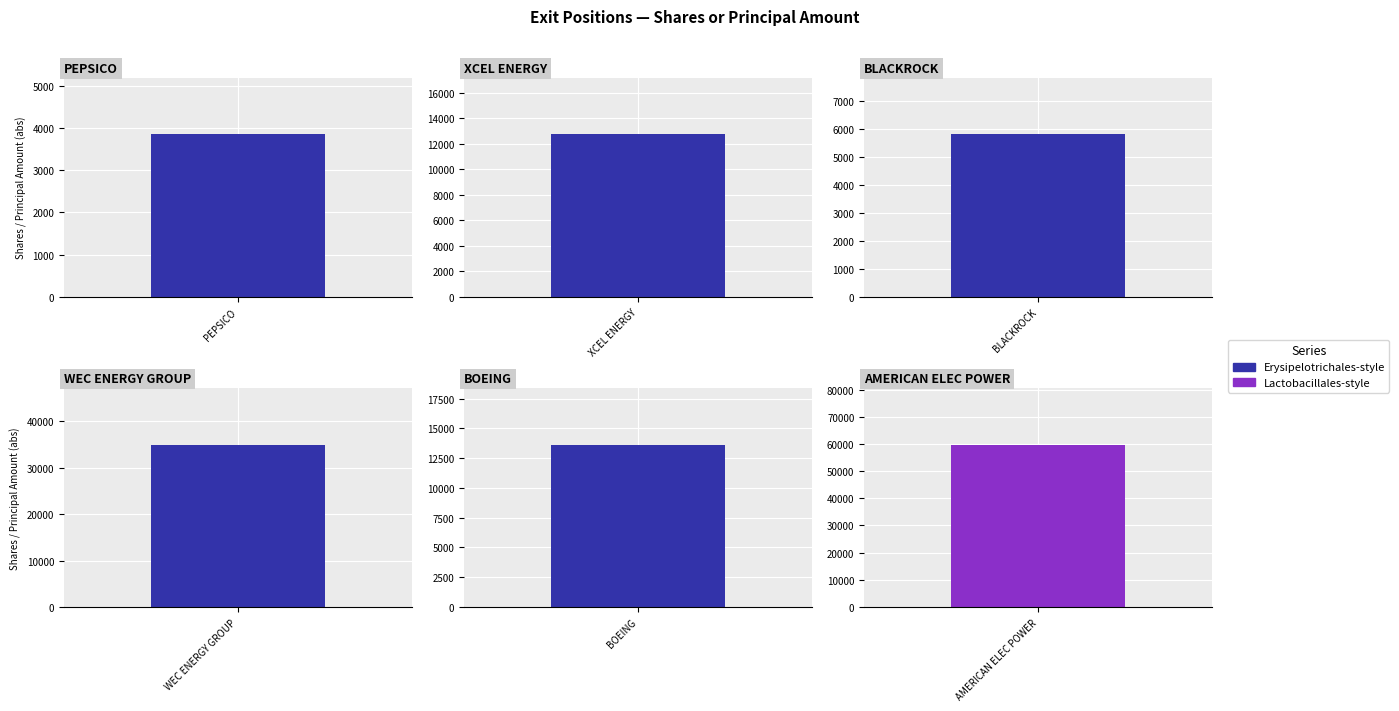

At how many categories does at least one series exceed -18907?

6